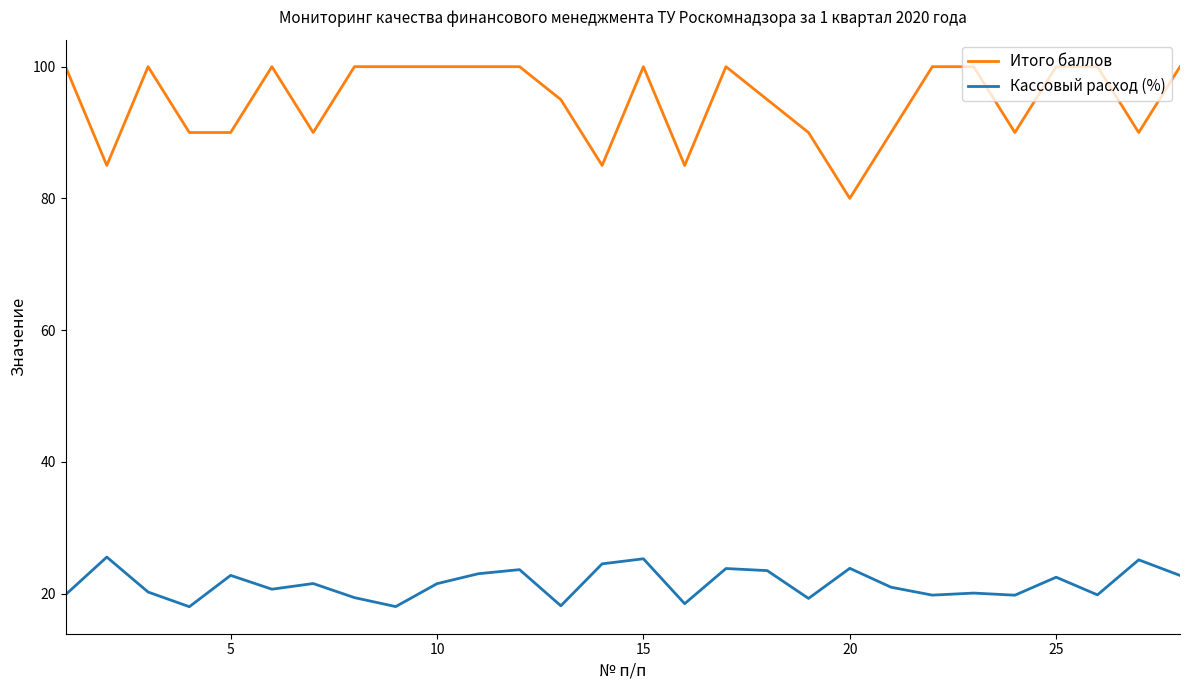

How many lines are shown in the chart?

2